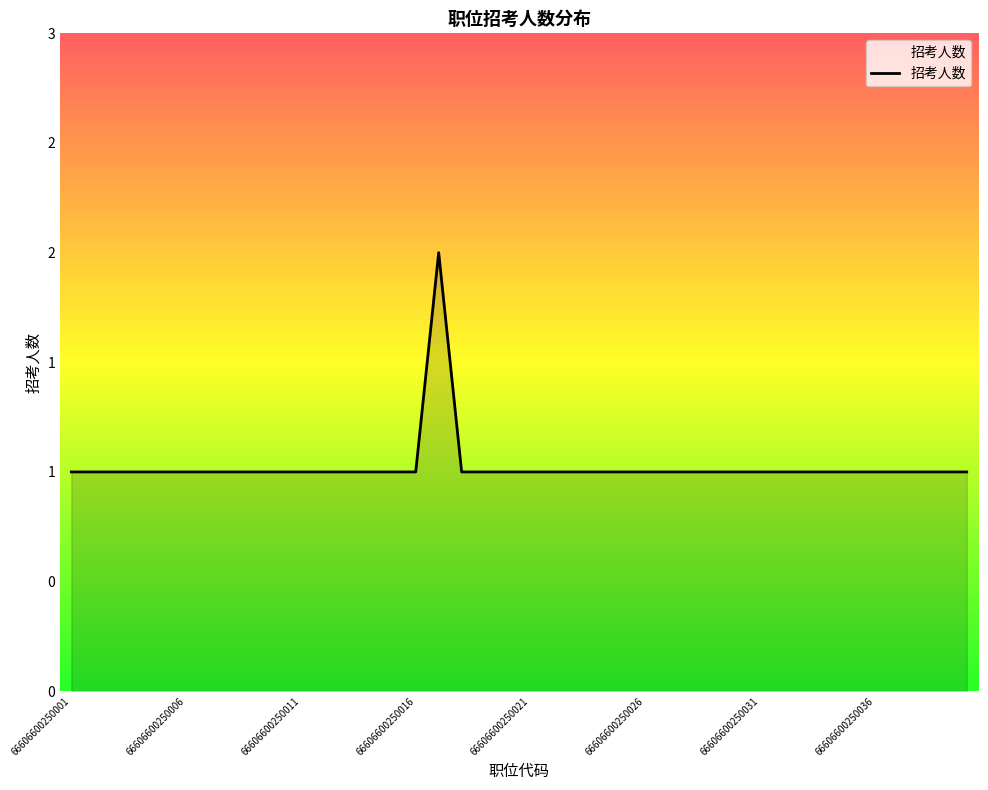

Does the chart have visible grid lines?

No